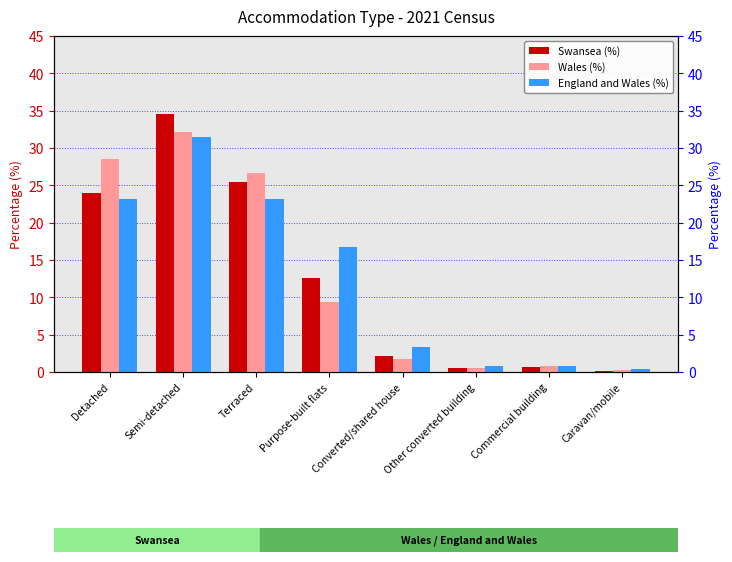

What is the difference between the England and Wales (%) values at Detached and Commercial building?

22.4